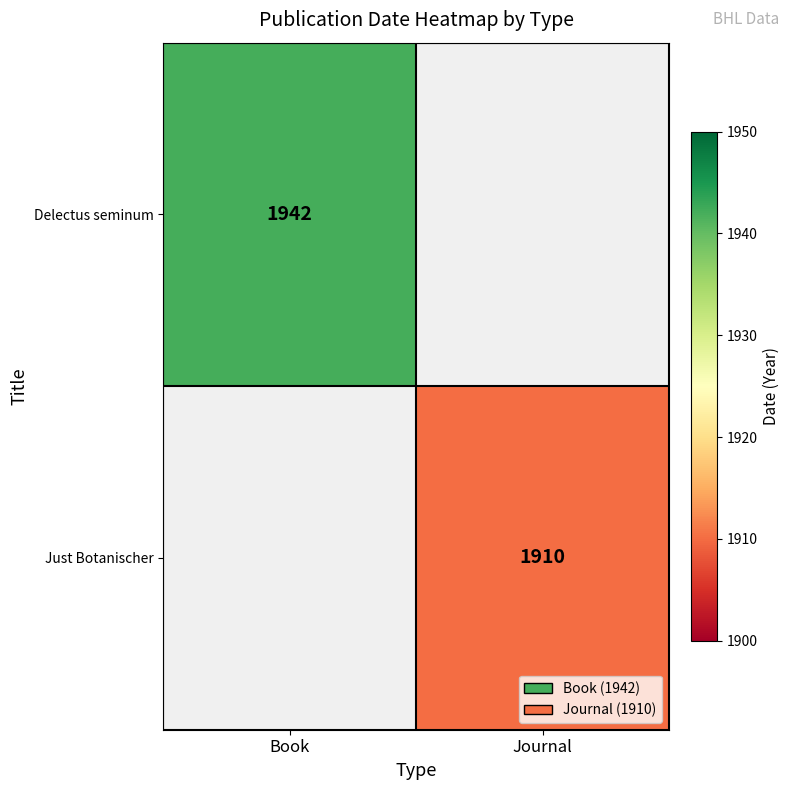

The Just Botanischer series shows 1297 at Journal. True or false?

False